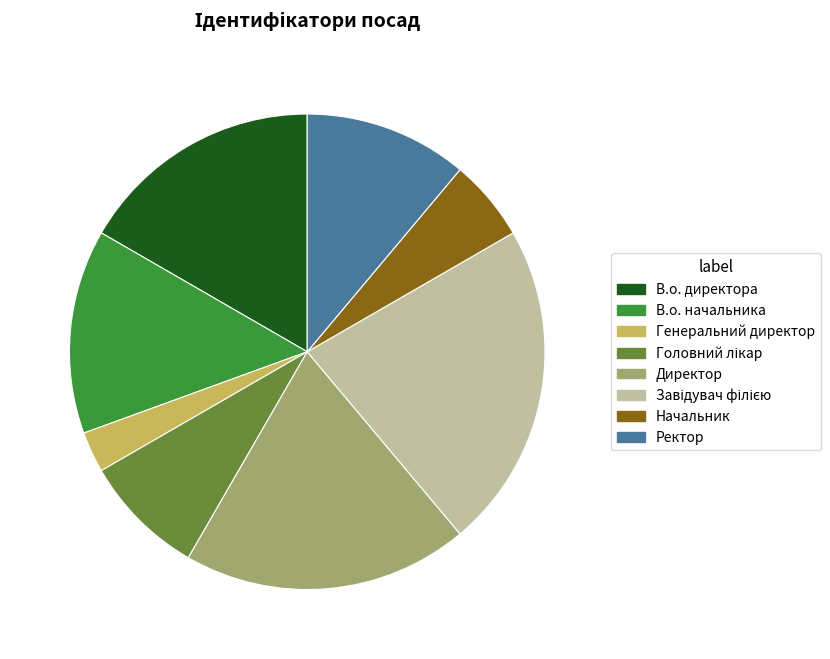

What is the smallest slice in the pie chart?

Генеральний директор